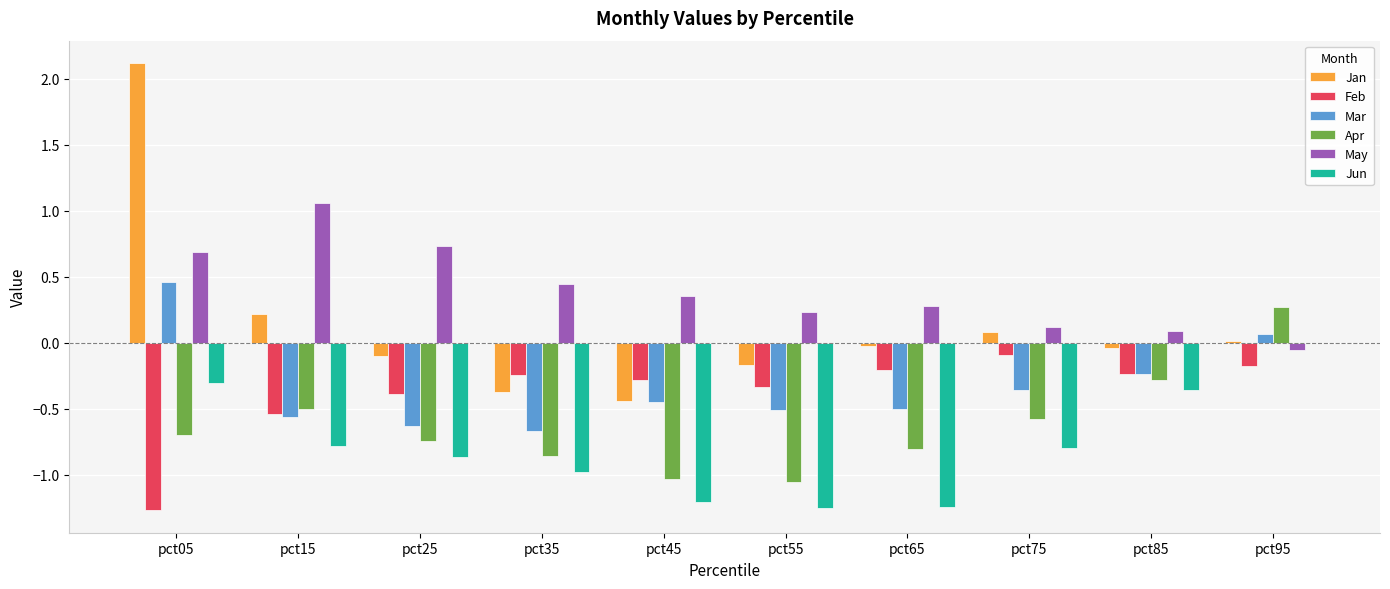

Between pct25 and pct75, which series saw the biggest shift?

May